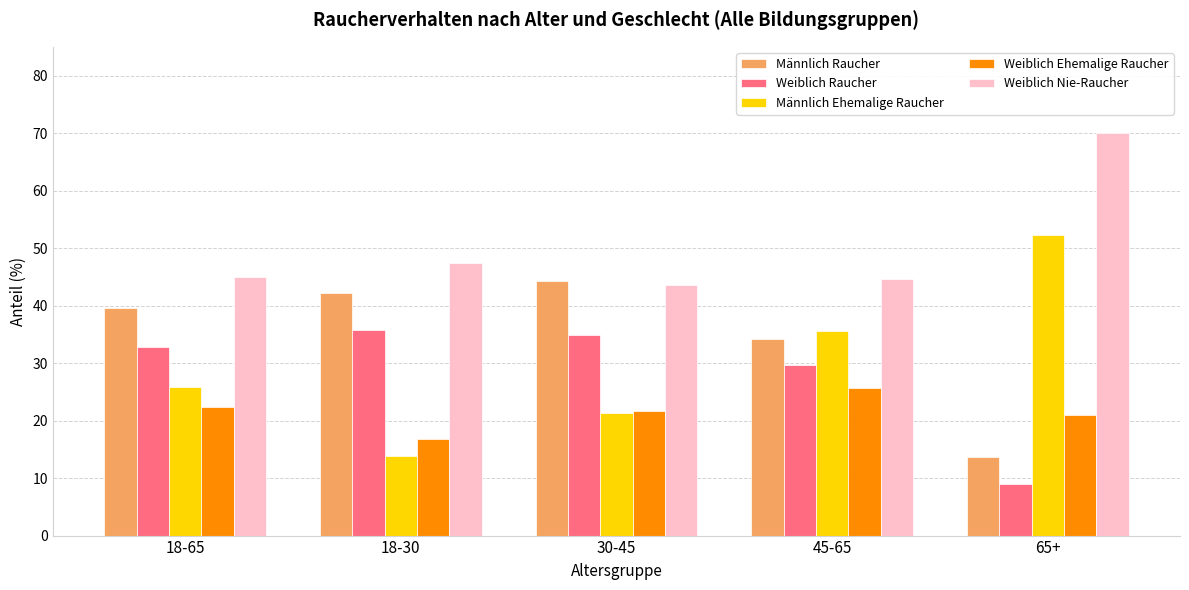

Which series has the widest spread of values?

Männlich Ehemalige Raucher